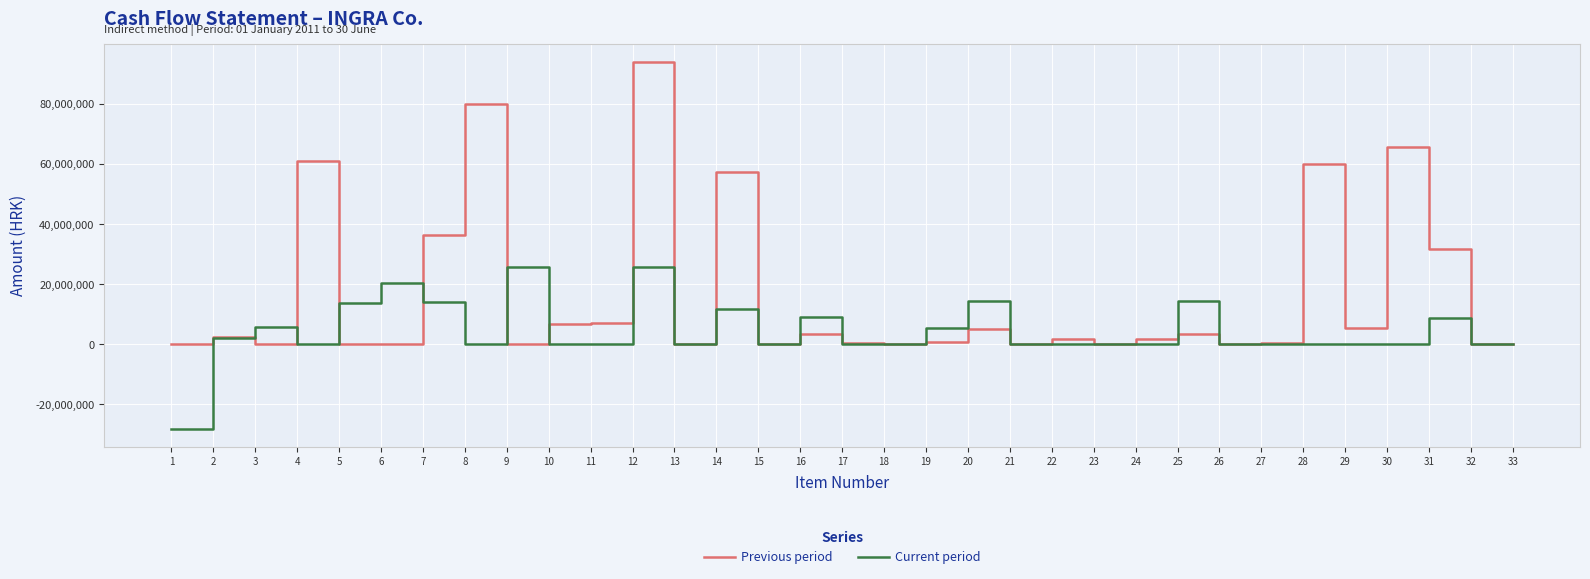

Is the value of Previous period at 21 greater than the value of Current period at 20?

No